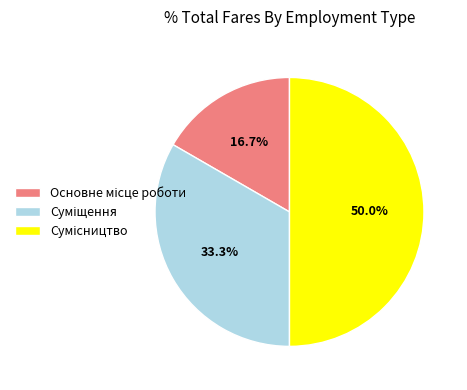

What is the total percentage of Суміщення and Сумісництво?

83.3%